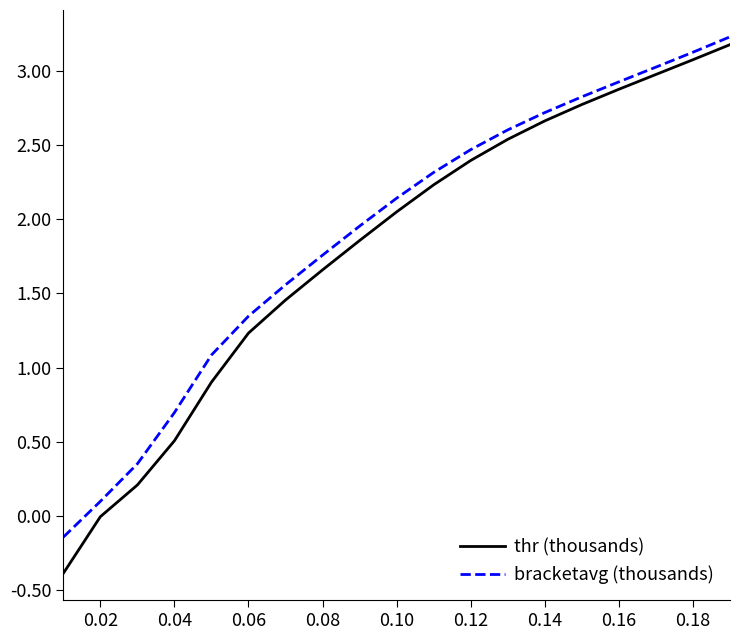

Which series has the widest spread of values?

thr (thousands)